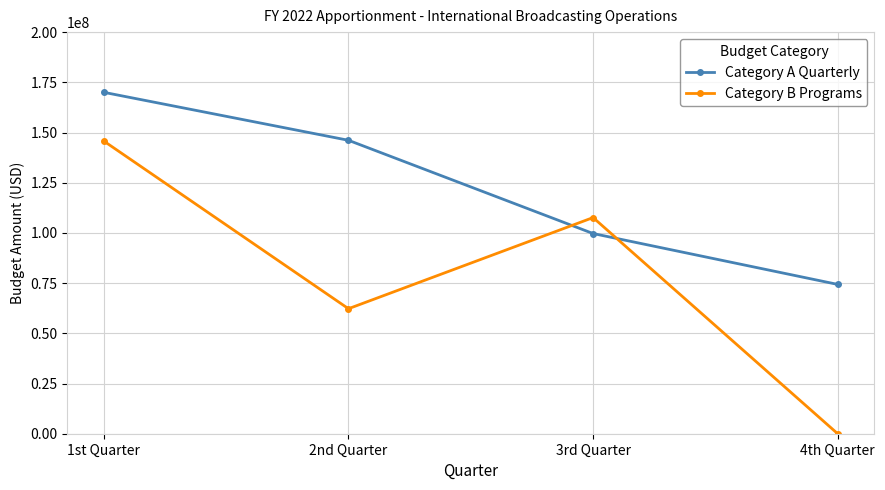

How many times do Category A Quarterly and Category B Programs cross each other?

2